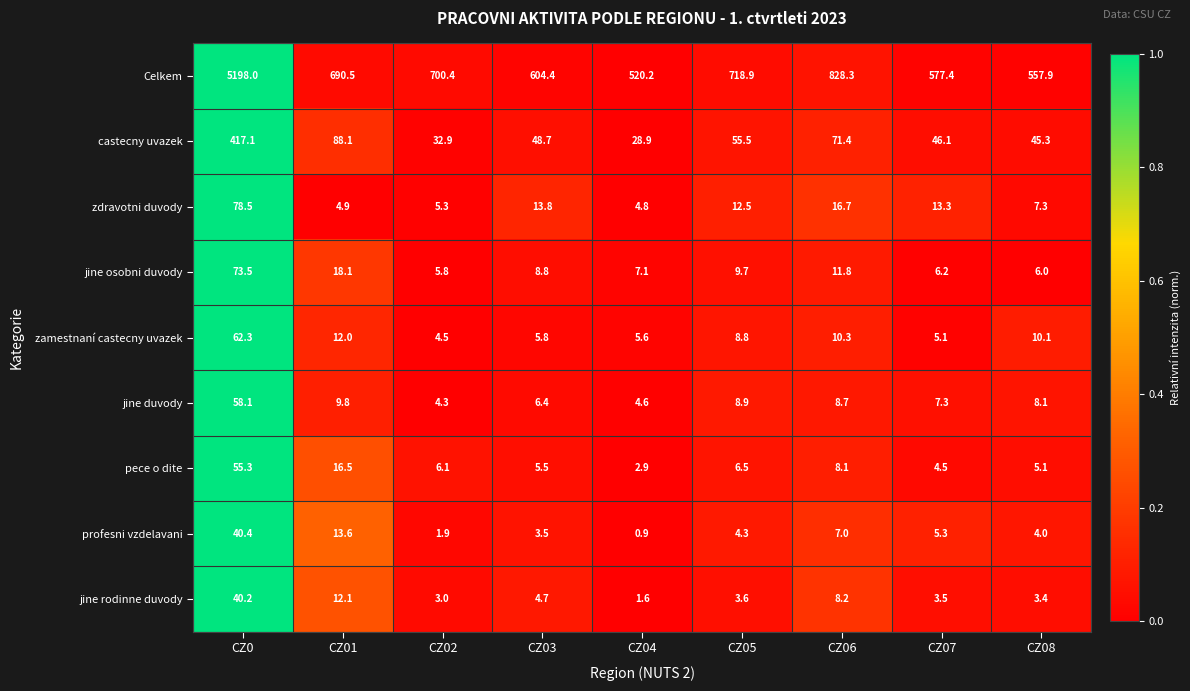

Which series has the widest spread of values?

Celkem